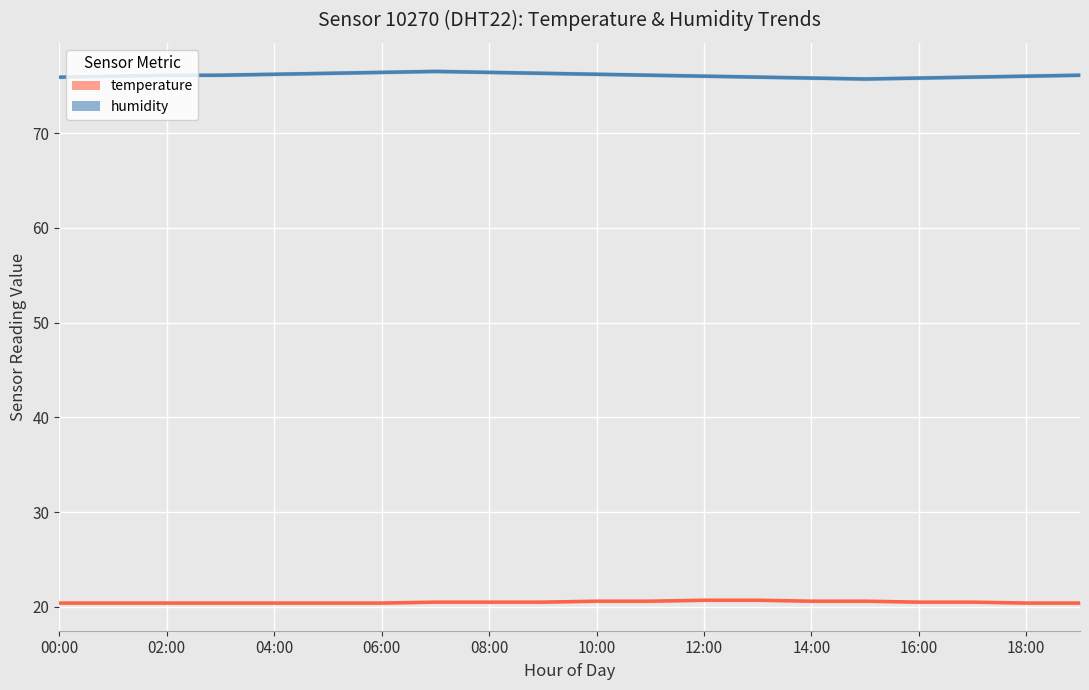

In humidity, how many points are higher than both neighbors (excluding endpoints)?

1